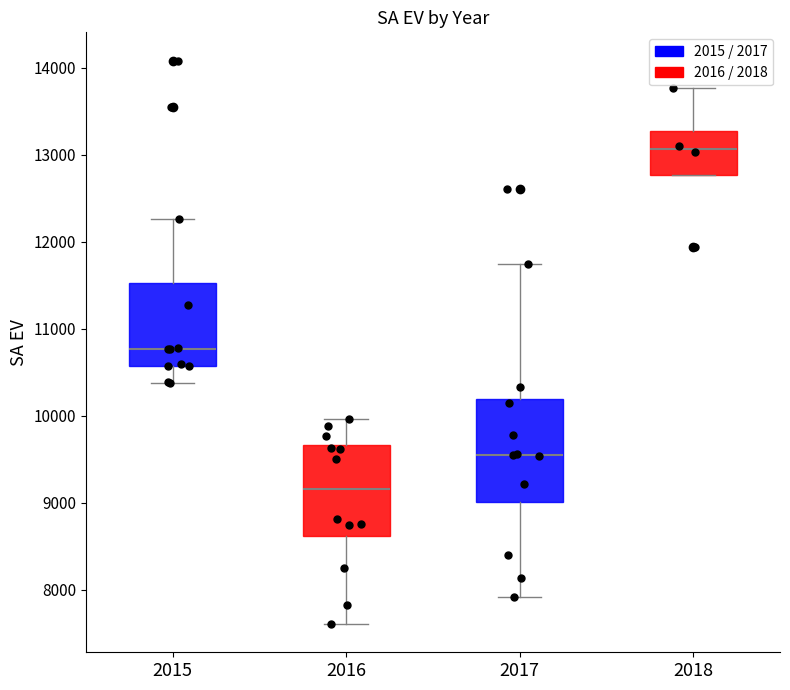

Where does the median line of the box at x = 2018 sit on the y-axis? The values are not printed on the chart, so give them approximately, as read against the axis.

13100